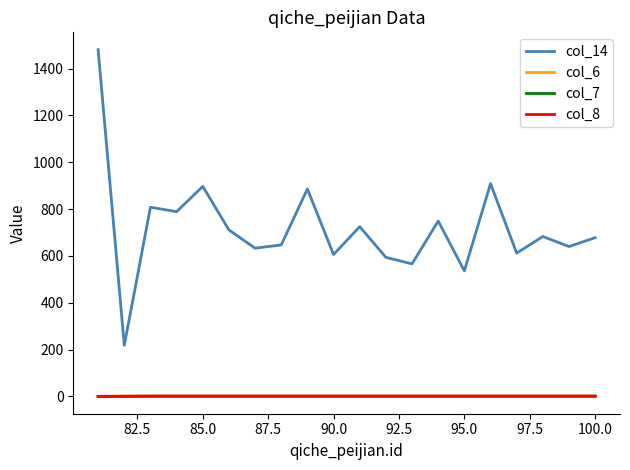

True or false: col_14 has more than 0 points higher than both neighbors.

True